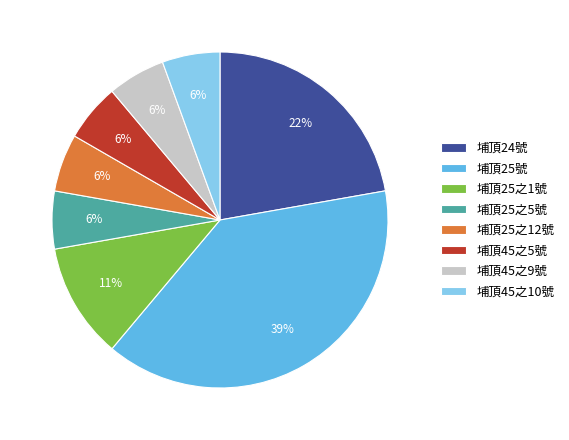

To the nearest percent, what portion does 埔頂25之5號 represent?

6%